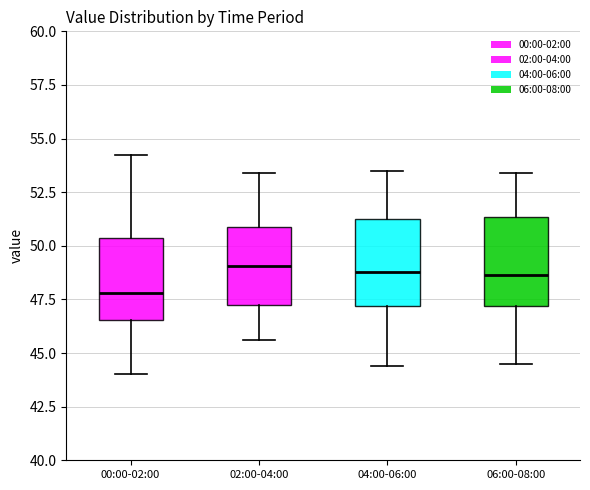

Reading left to right, transcribe this box plot: for each box, give where its median line is, the range the box spans, and where its two whiskers end, as read against the y-axis. The values are not printed on the chart, so give them approximately, as read against the axis.

00:00-02:00: median 48.0, box 46.5 to 50.5, whiskers 44.0 to 54.0
02:00-04:00: median 49.0, box 47.5 to 51.0, whiskers 45.5 to 53.5
04:00-06:00: median 49.0, box 47.0 to 51.5, whiskers 44.5 to 53.5
06:00-08:00: median 48.5, box 47.0 to 51.5, whiskers 44.5 to 53.5